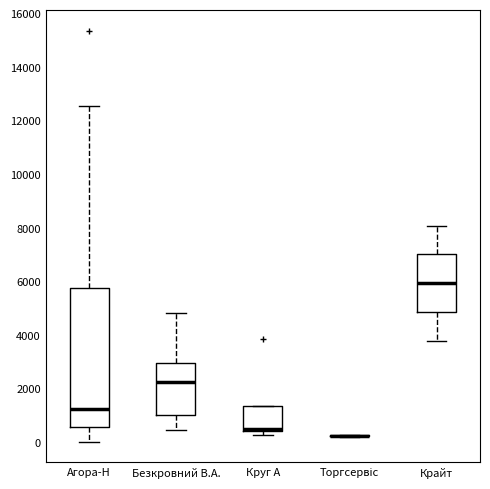

Reading left to right, transcribe this box plot: for each box, give where its median line is, the range the box spans, and where its two whiskers end, as read against the y-axis. The values are not printed on the chart, so give them approximately, as read against the axis.

Агора-Н: median 1200, box 600 to 5800, whiskers 0 to 12600
Безкровний В.А.: median 2200, box 1000 to 3000, whiskers 400 to 4800
Круг А: median 400 (drawn on the box's lower edge), box 400 to 1400, whiskers 200 to 1400
Торгсервіс: box collapsed to a line at 200, whiskers 200 to 200
Крайт: median 6000, box 4800 to 7000, whiskers 3800 to 8000